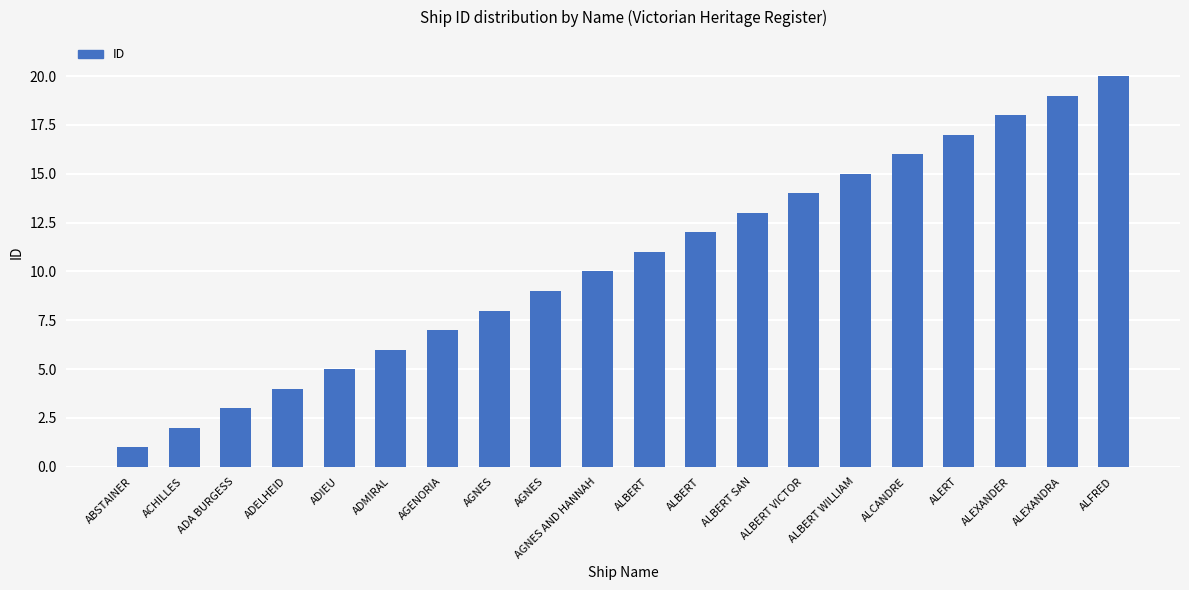

What is the sum of all values?

210